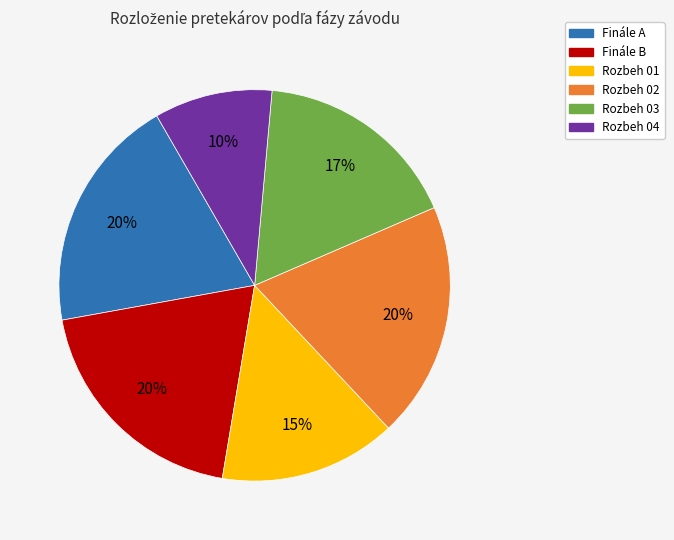

Is there a majority slice in this chart?

No